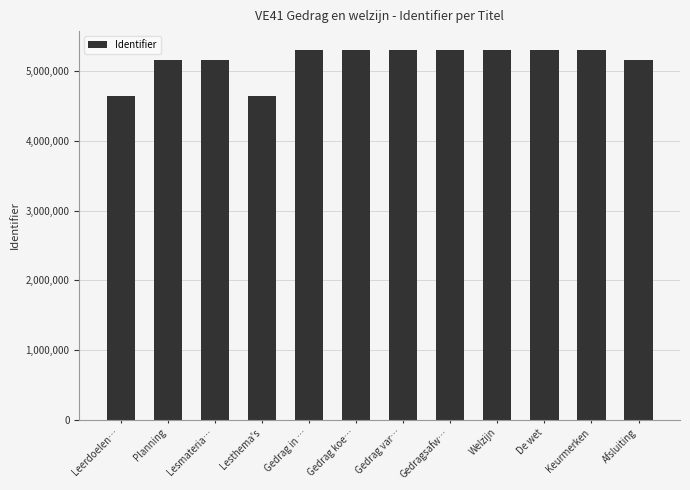

What is the average value?

5163144